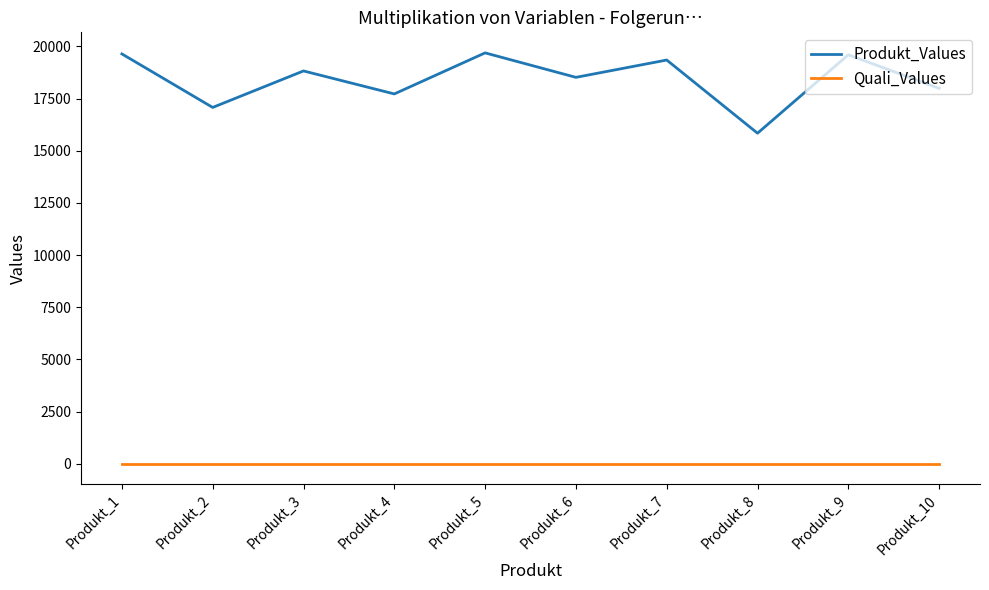

True or false: Quali_Values and Produkt_Values intersect in this chart.

False